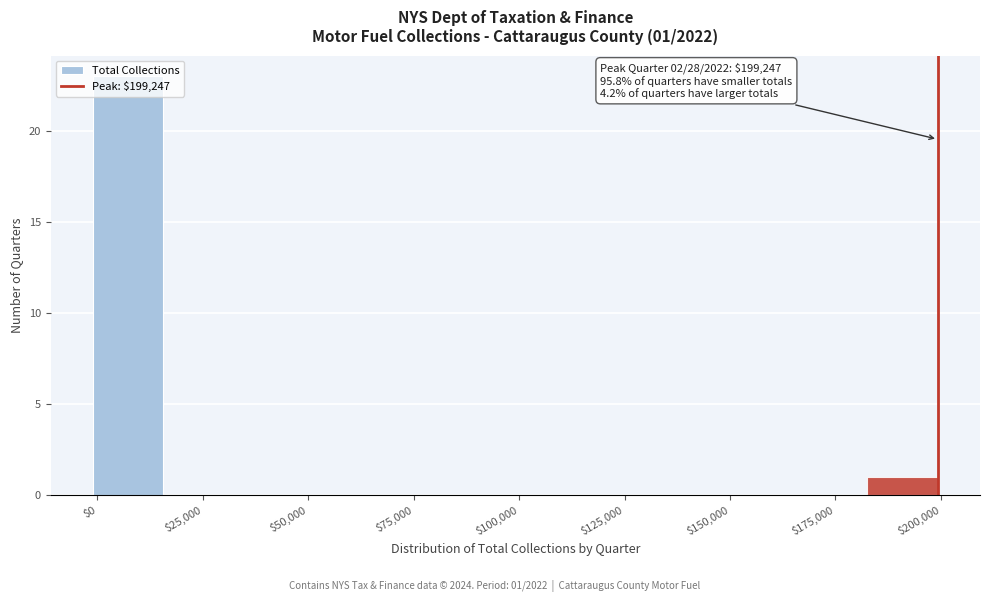

Around what value on the x-axis is the tallest bar? Give the approximate position of its centre, as read against the axis.

5000